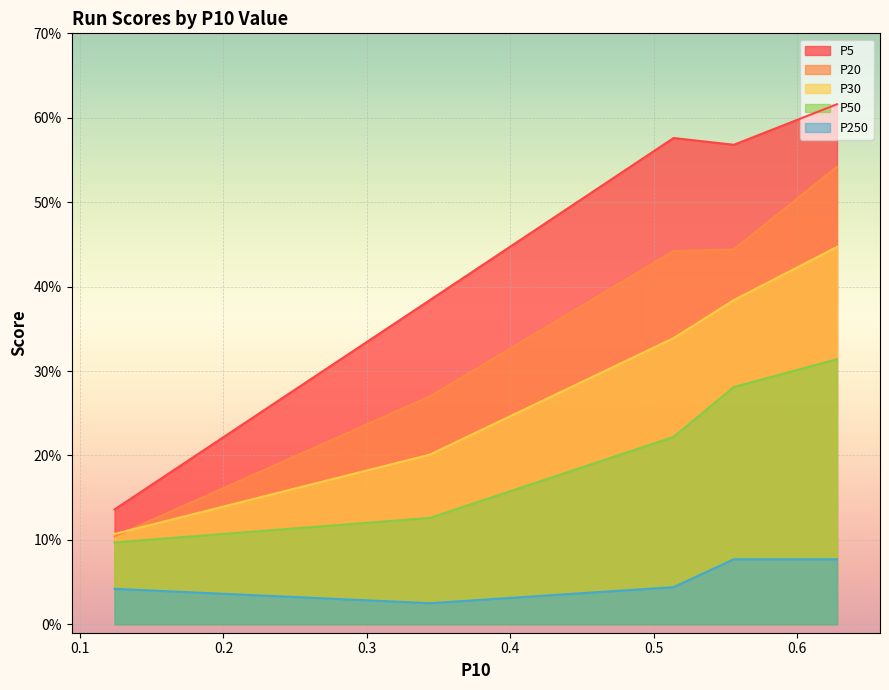

What are all the series names shown in the legend?

P5, P20, P30, P50, P250